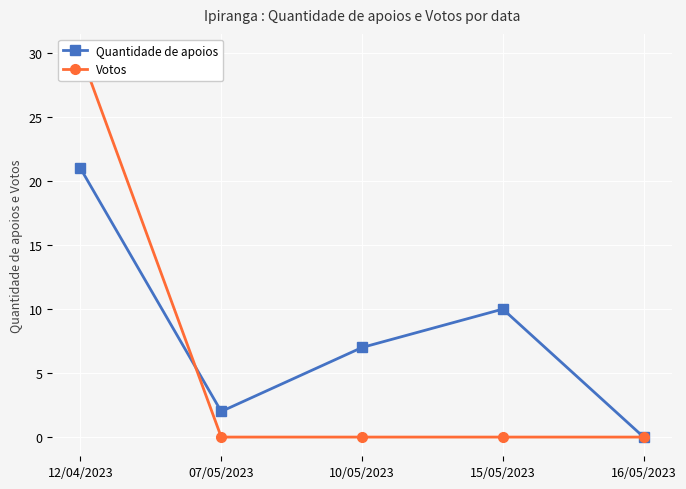

True or false: Votos and Quantidade de apoios intersect in this chart.

True